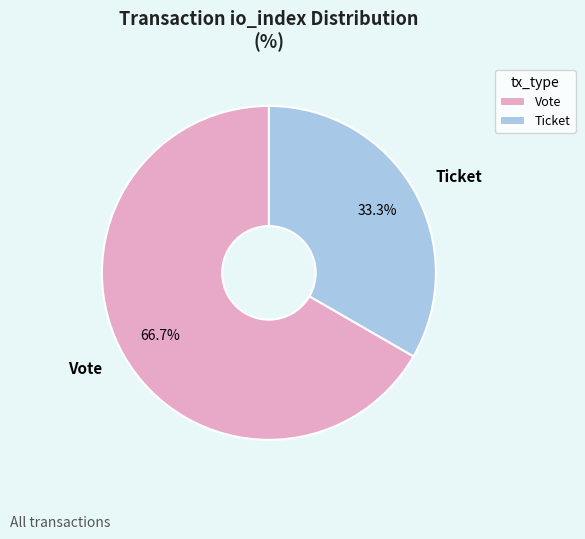

Between Vote and Ticket, which is larger?

Vote